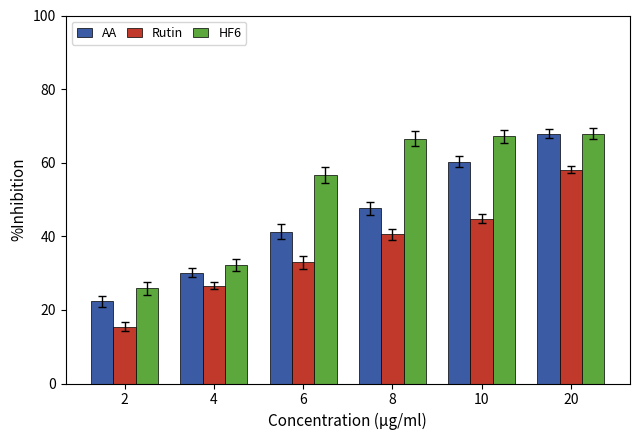

How many data points in Rutin are above 40?

3